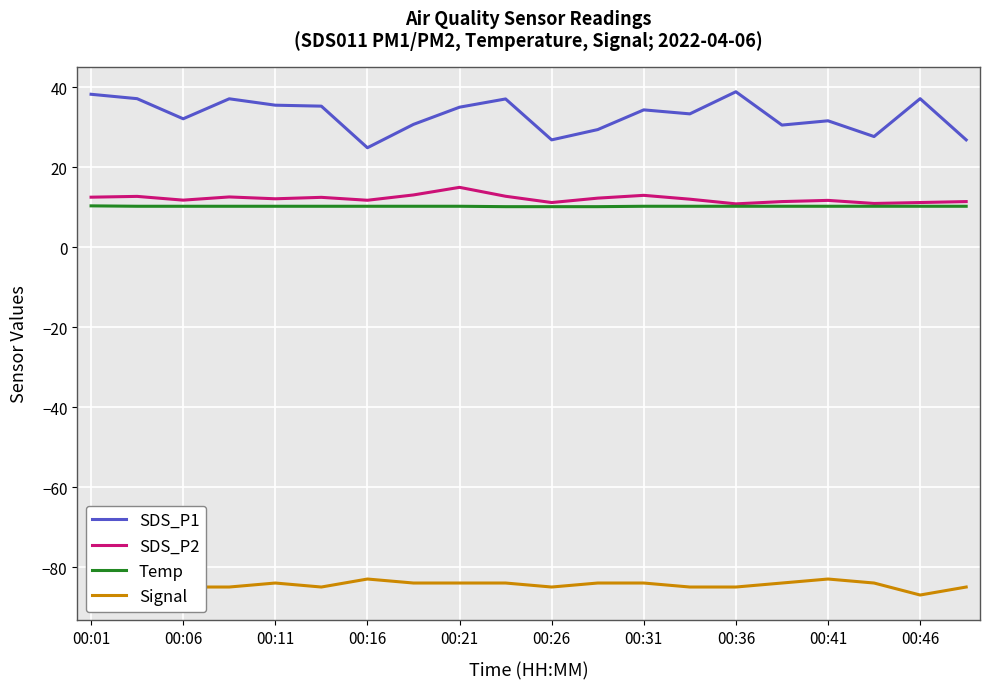

What is the minimum value for SDS_P2?

10.8